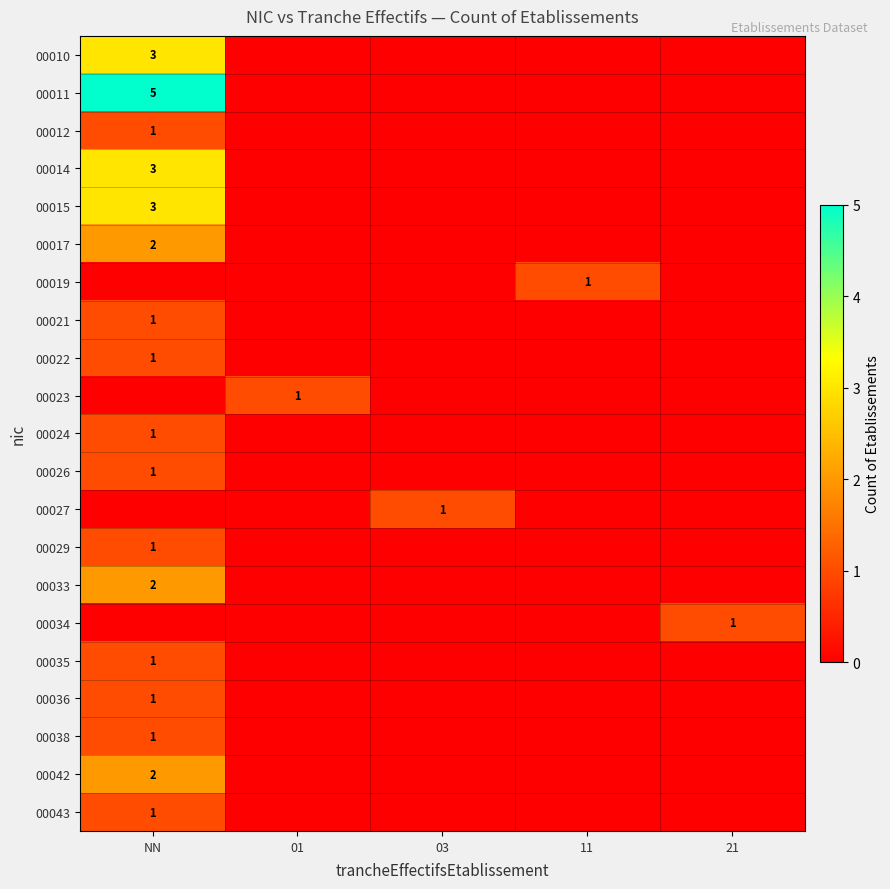

The 00012 series shows 1 at NN. True or false?

True